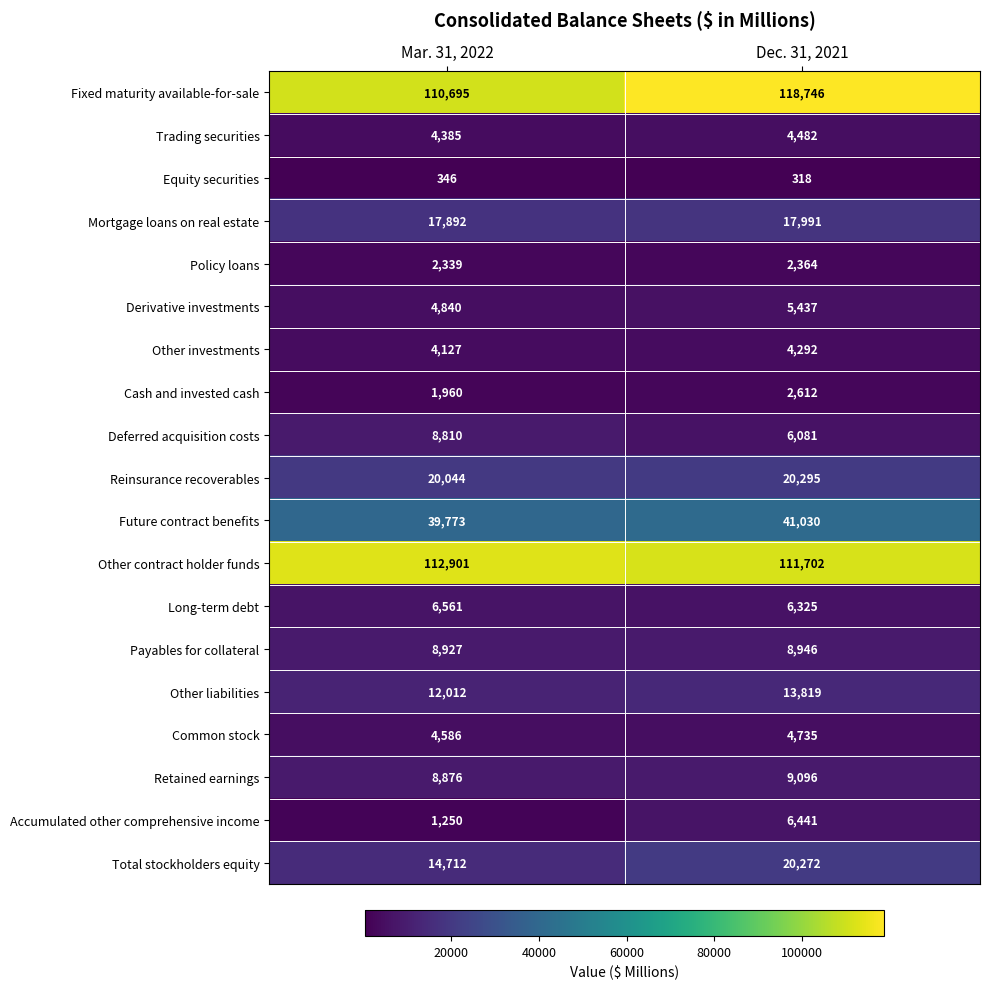

At which label is Accumulated other comprehensive income closest to 3845?

Mar. 31, 2022